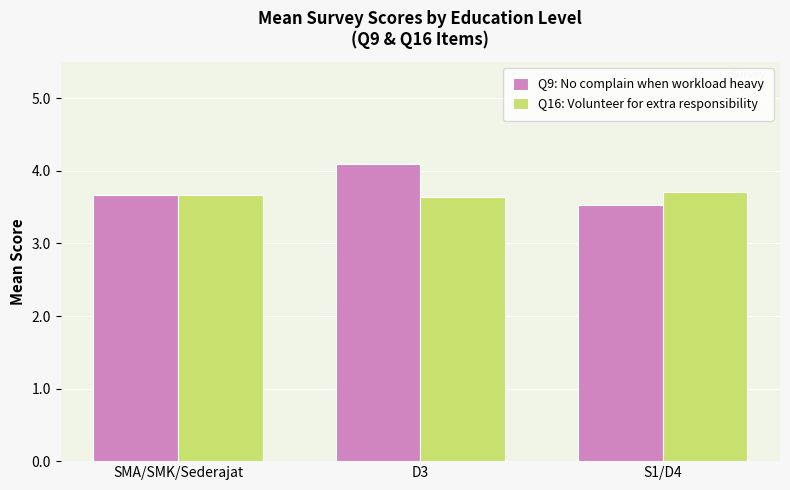

How many bars are there in total?

6